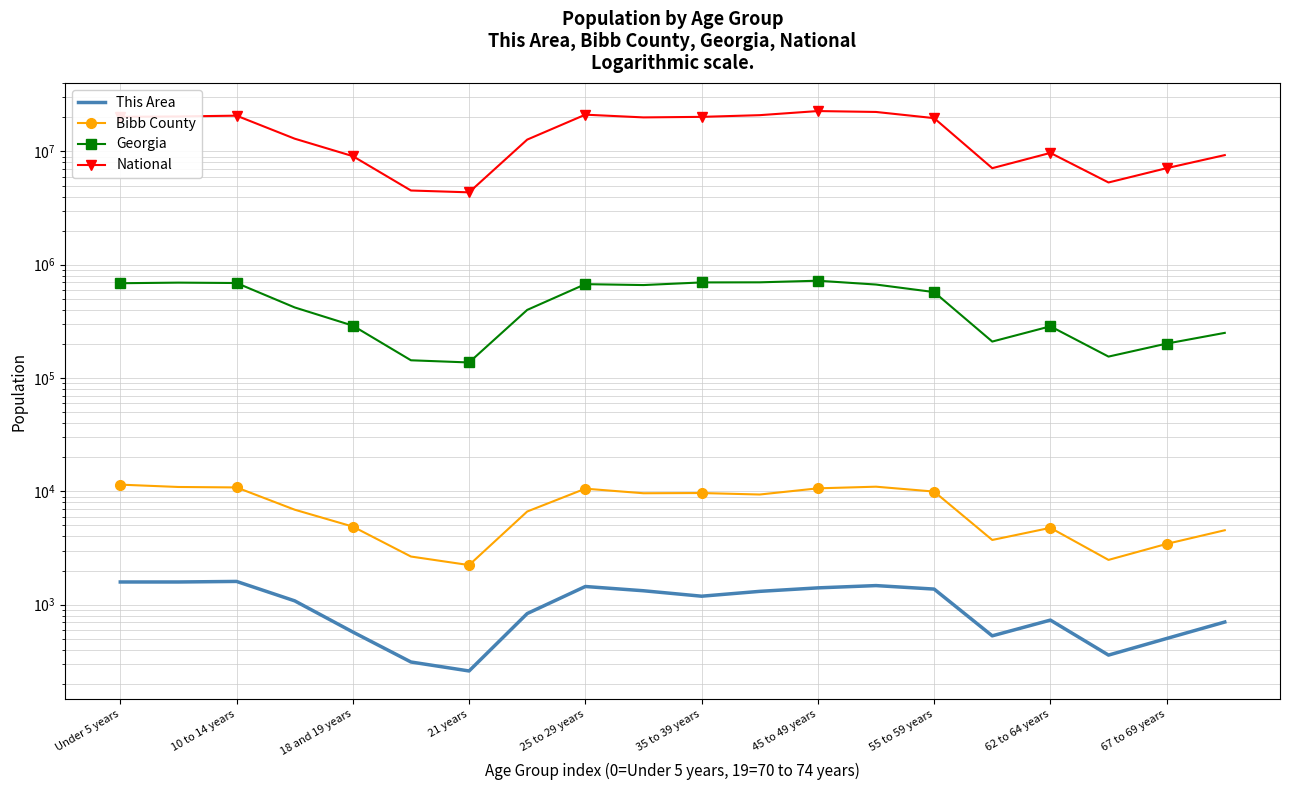

At which category is the sum across all series the highest?

45 to 49 years